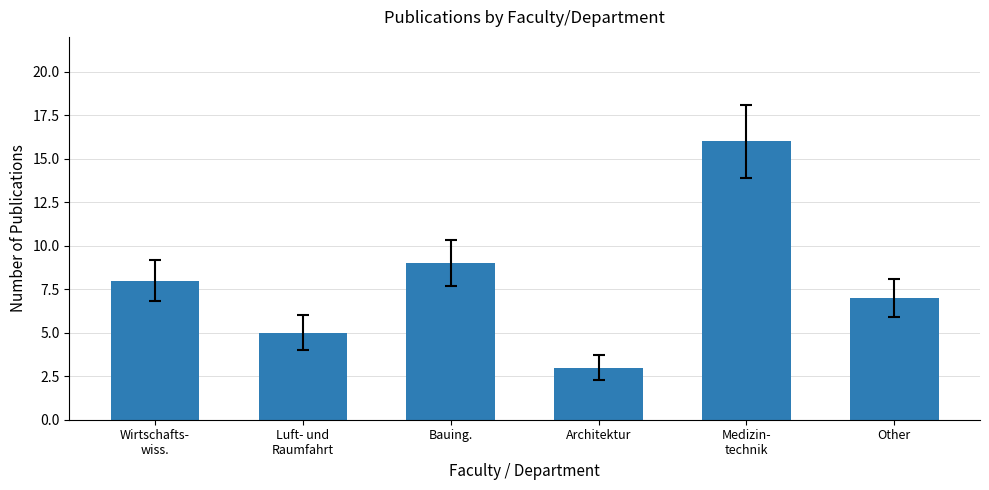

Which label corresponds to the largest value in the chart?

Medizin-
technik